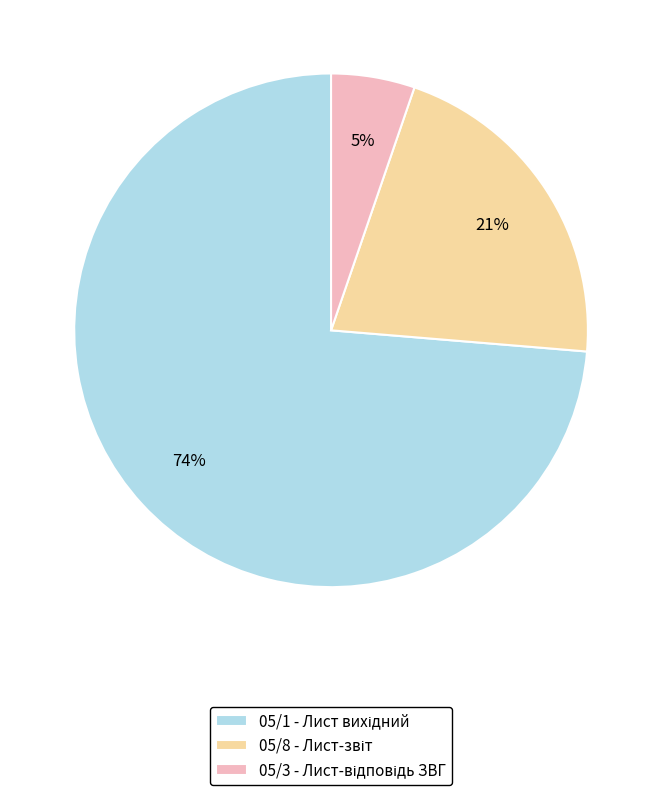

Is there any slice that represents more than half of the pie?

Yes